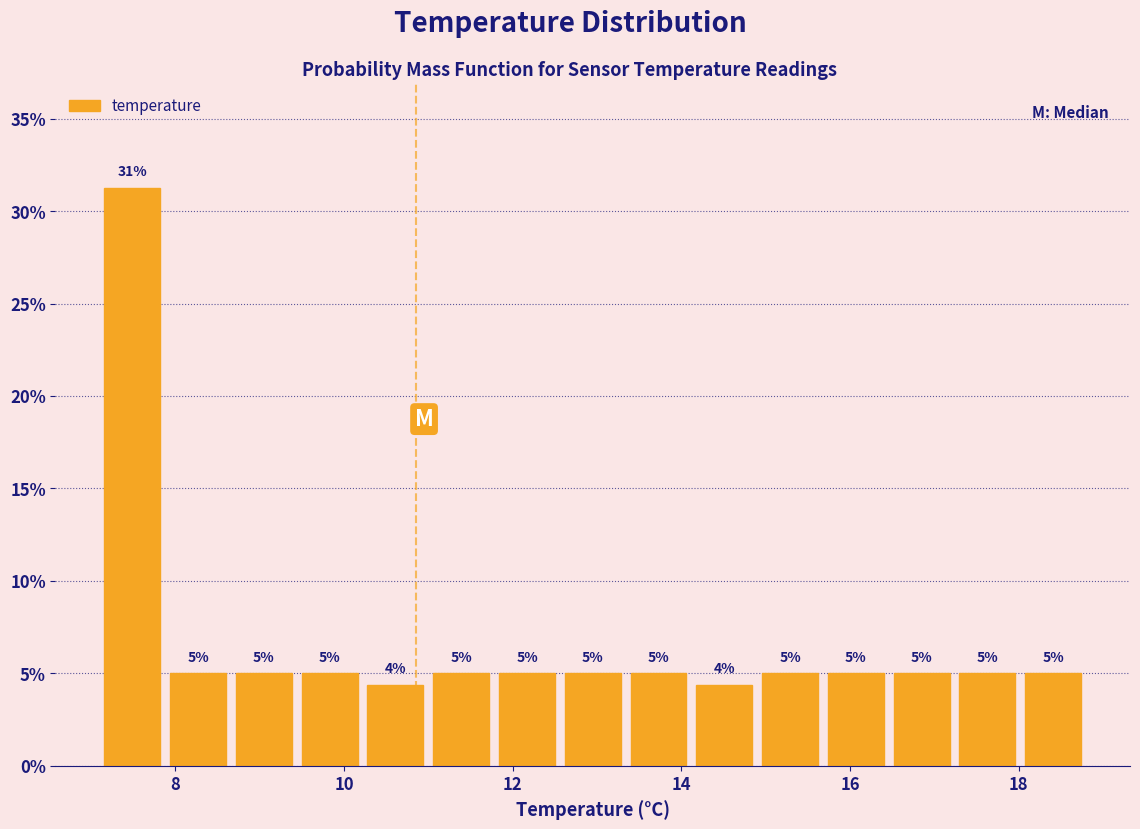

Read against the x-axis, roughly where is the centre of the tallest bar?

7.4